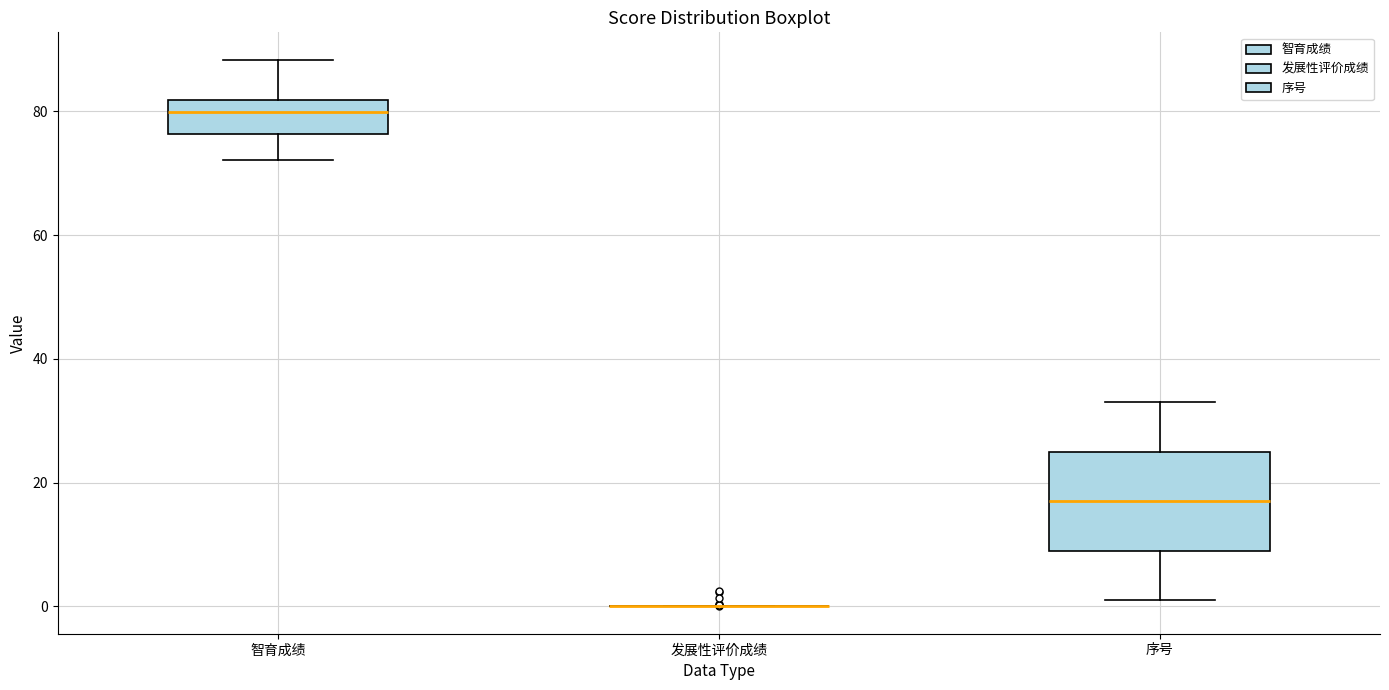

Reading left to right, read every box against the y-axis: the position of its median line, the range the box covers, and the ends of its whiskers. The values are not printed on the chart, so give them approximately, as read against the axis.

智育成绩: median 80, box 76 to 82, whiskers 72 to 88
发展性评价成绩: box collapsed to a line at 0, whiskers 0 to 0
序号: median 18, box 10 to 26, whiskers 2 to 34